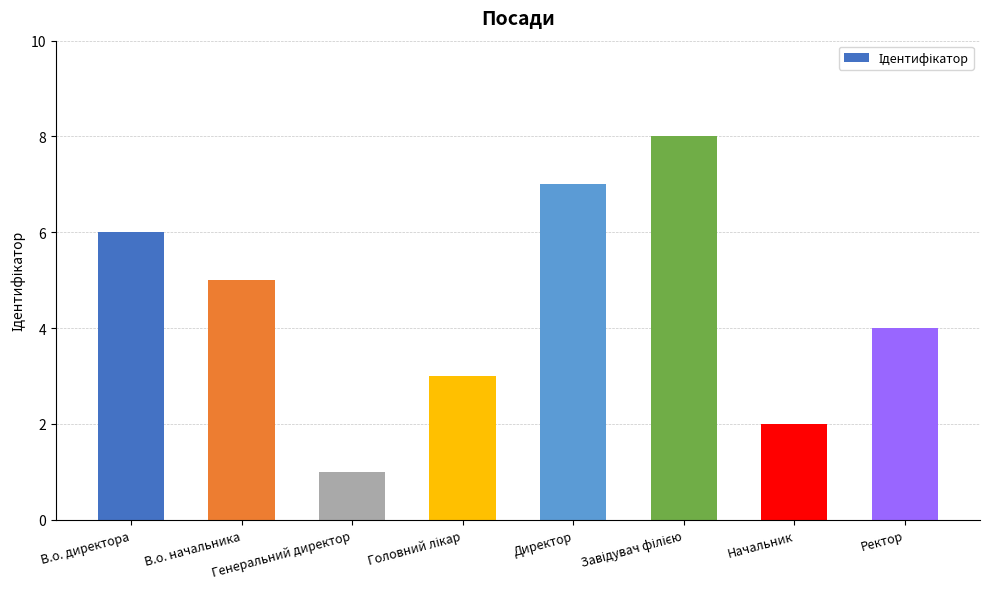

Reading right to left, transcribe all the data shown in this chart.

4	2	8	7	3	1	5	6